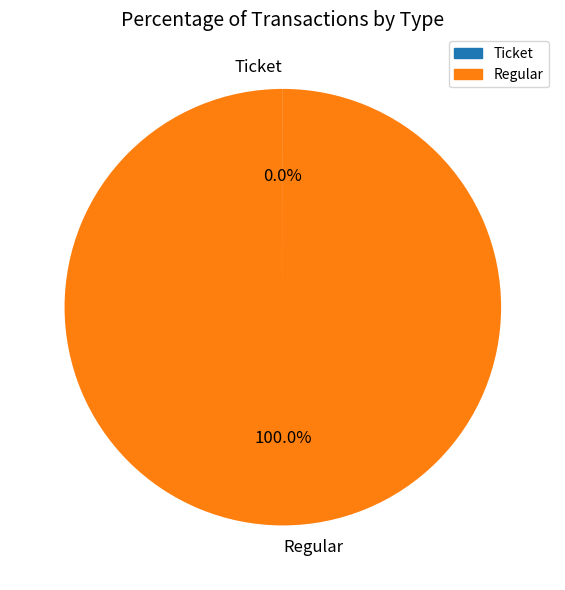

To the nearest percent, what is the difference between the largest and smallest slice percentages?

100%